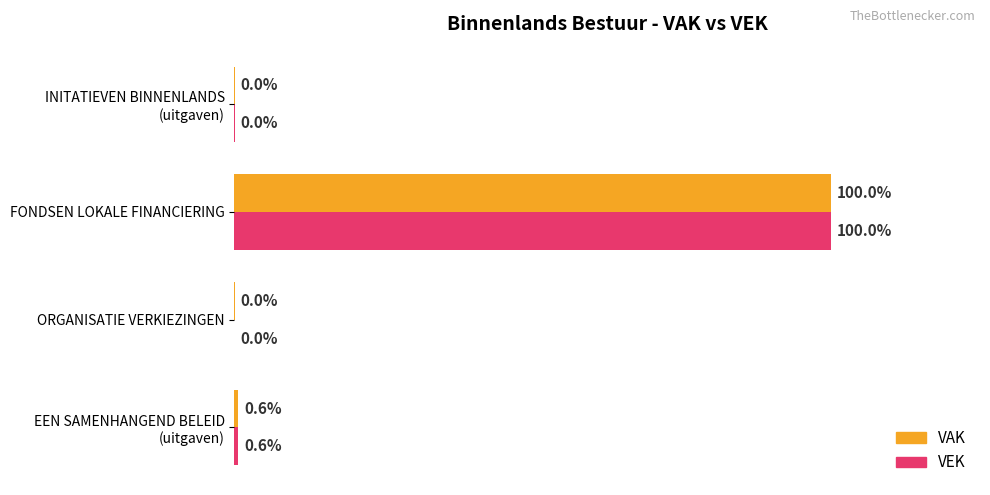

What are all the series names shown in the legend?

VAK, VEK